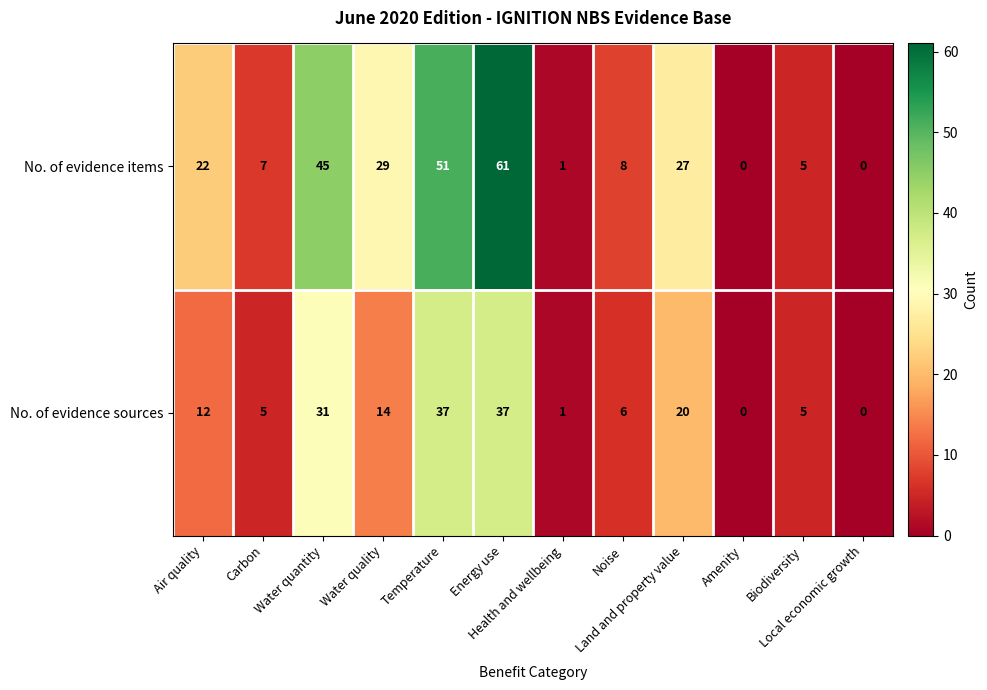

Which category has the highest value across all series?

Energy use